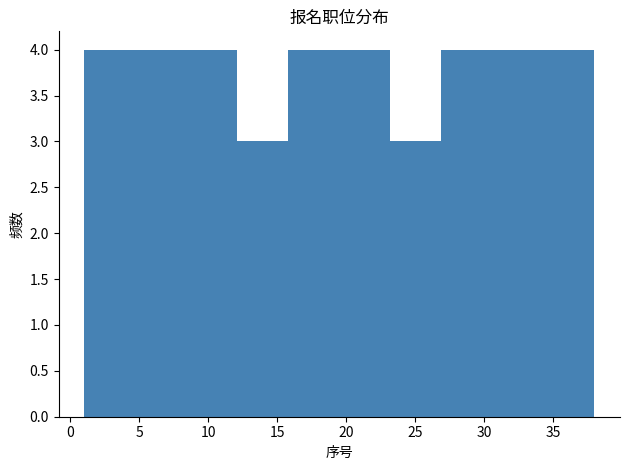

Reading left to right, transcribe this chart: for each bar, give the range it covers on the x-axis and its height. Neither the bar edges nor the heights are printed on the chart, so give them approximately, as read against the axes.

1.0 to 4.7: 4
4.7 to 8.4: 4
8.4 to 12.1: 4
12.1 to 15.8: 3
15.8 to 19.5: 4
19.5 to 23.2: 4
23.2 to 26.9: 3
26.9 to 30.6: 4
30.6 to 34.3: 4
34.3 to 38.0: 4